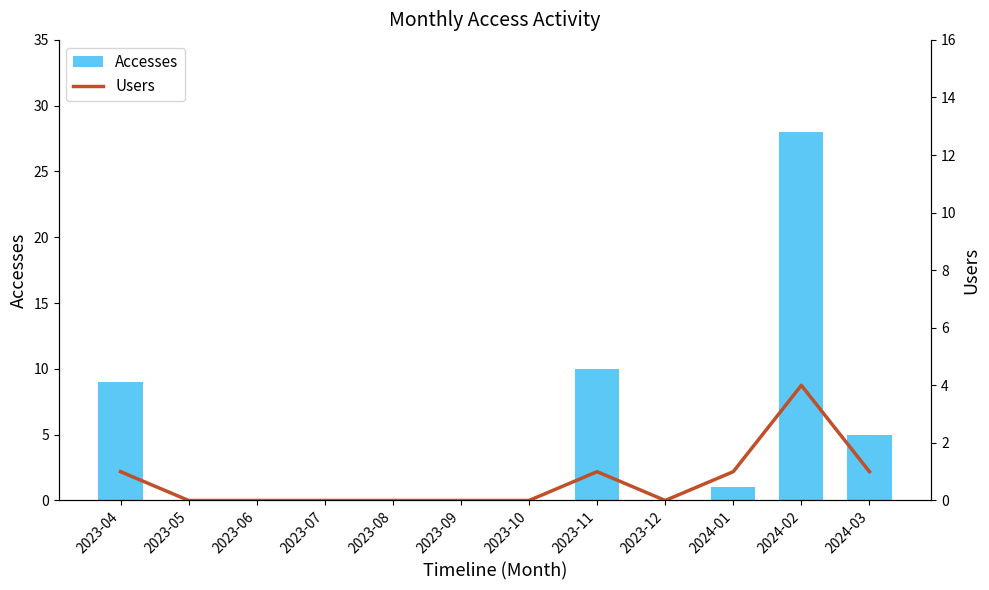

Reading right to left, transcribe all the data shown in this chart.

Accesses: 2024-03=5	2024-02=28	2024-01=1	2023-12=0	2023-11=10	2023-10=0	2023-09=0	2023-08=0	2023-07=0	2023-06=0	2023-05=0	2023-04=9
Users: 2024-03=1	2024-02=4	2024-01=1	2023-12=0	2023-11=1	2023-10=0	2023-09=0	2023-08=0	2023-07=0	2023-06=0	2023-05=0	2023-04=1